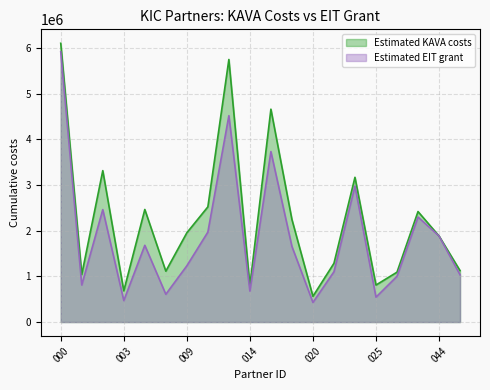

True or false: Estimated KAVA costs and Estimated EIT grant intersect in this chart.

False